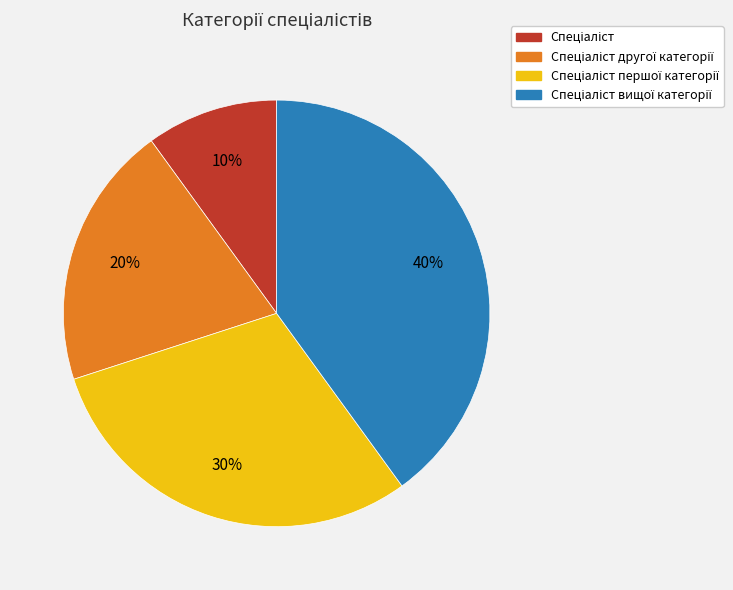

To the nearest percent, what is the difference between the largest and smallest slice percentages?

30%